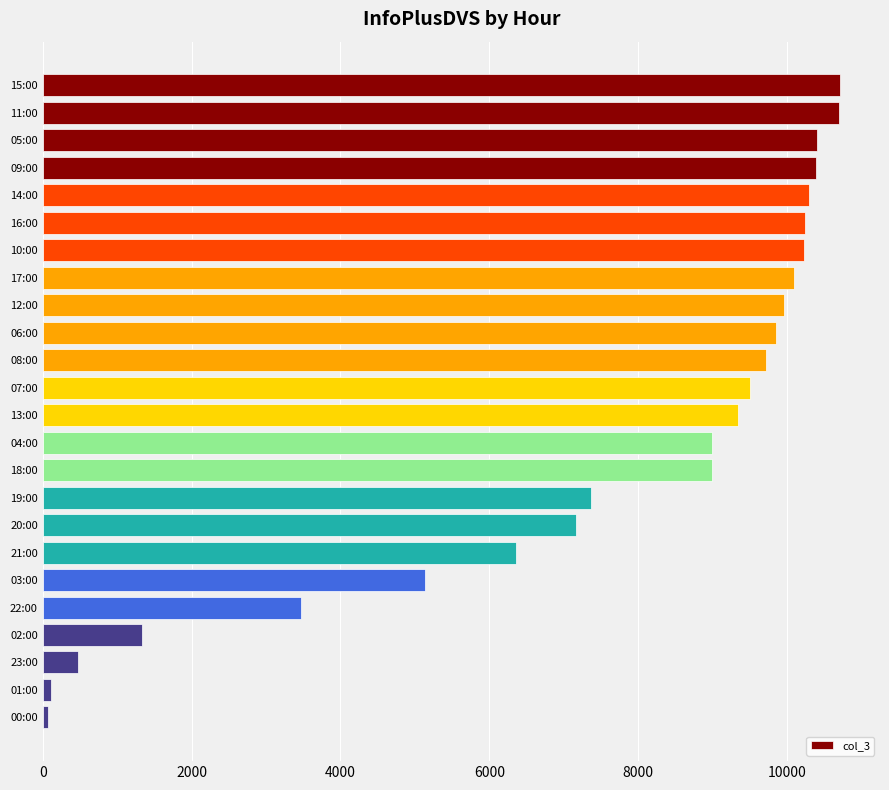

Is it true that the value at 16:00 is 2891?

False